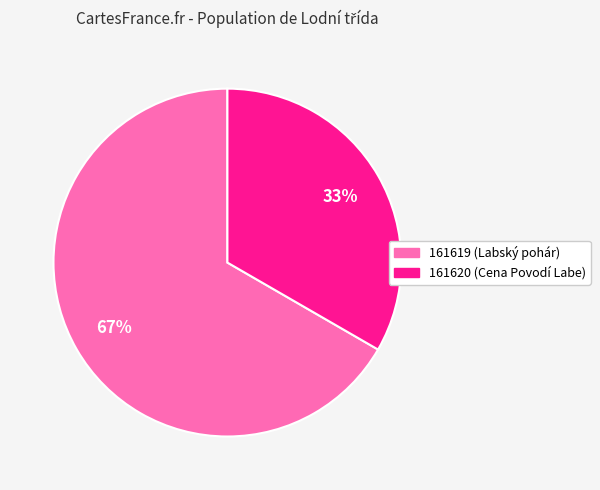

Count the number of slices in the pie.

2